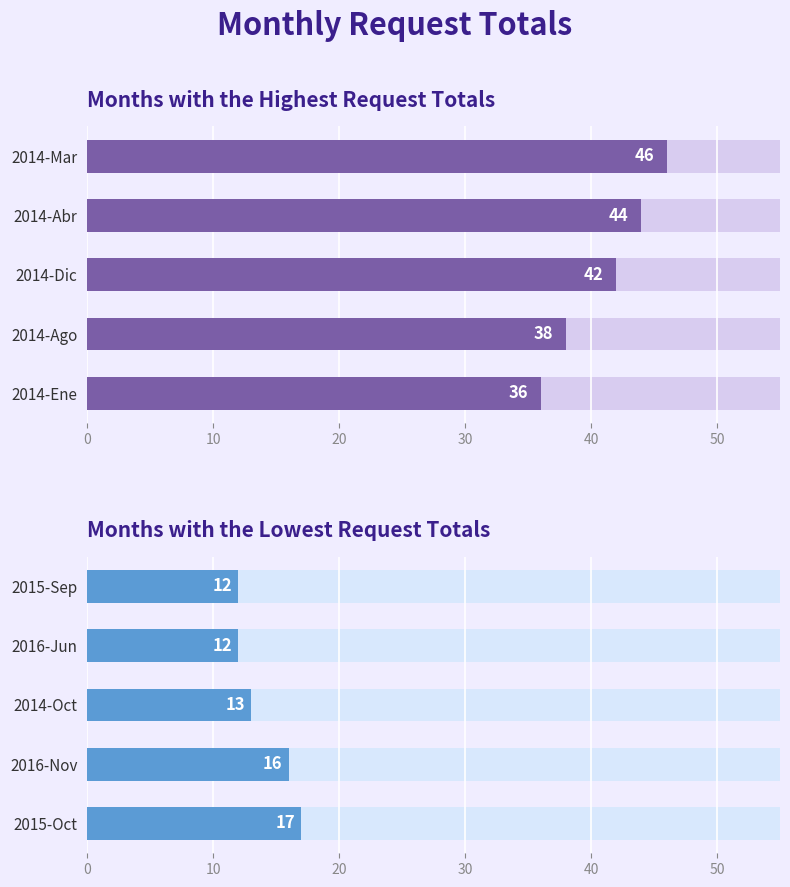

Which series has the largest total across all categories?

Highest Totals